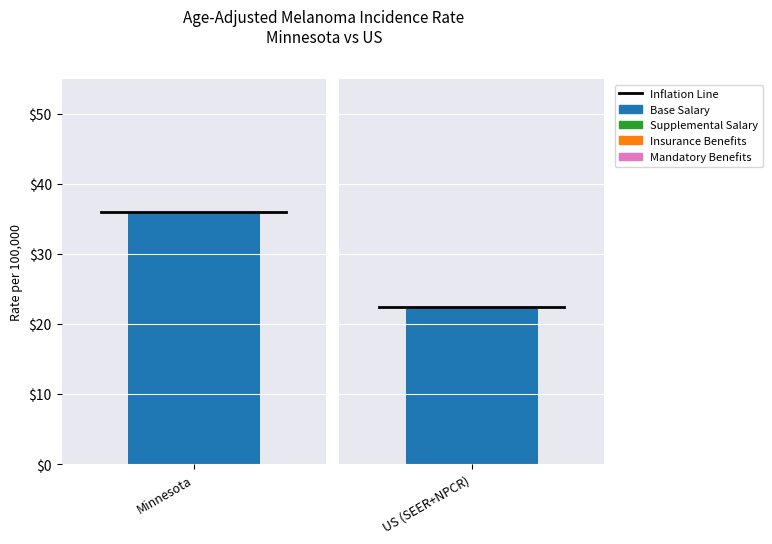

What is the label of the 1st bar from the left?

Minnesota